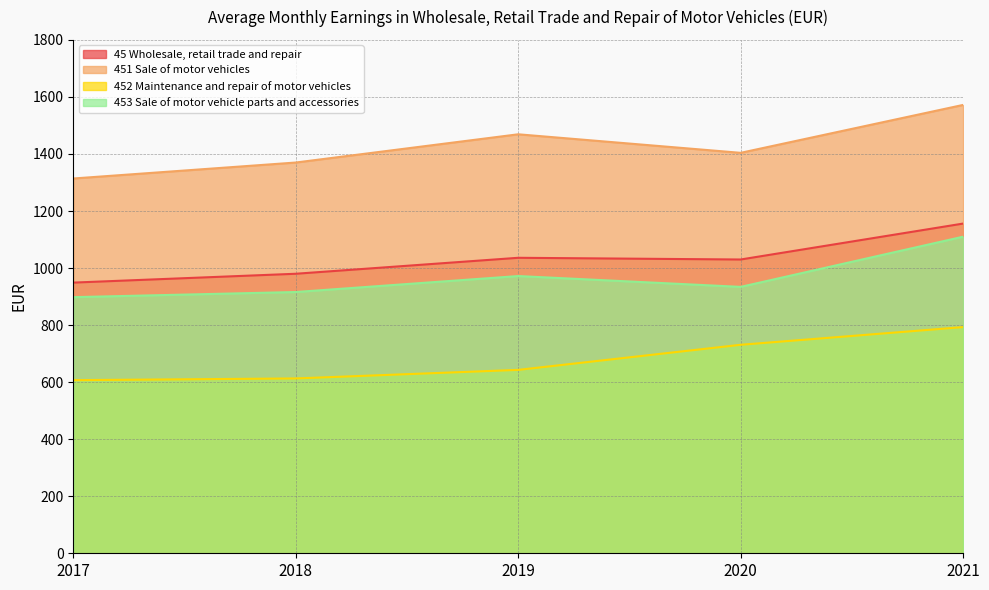

Where does the 453 Sale of motor vehicle parts and accessories series first go above 934?

2019